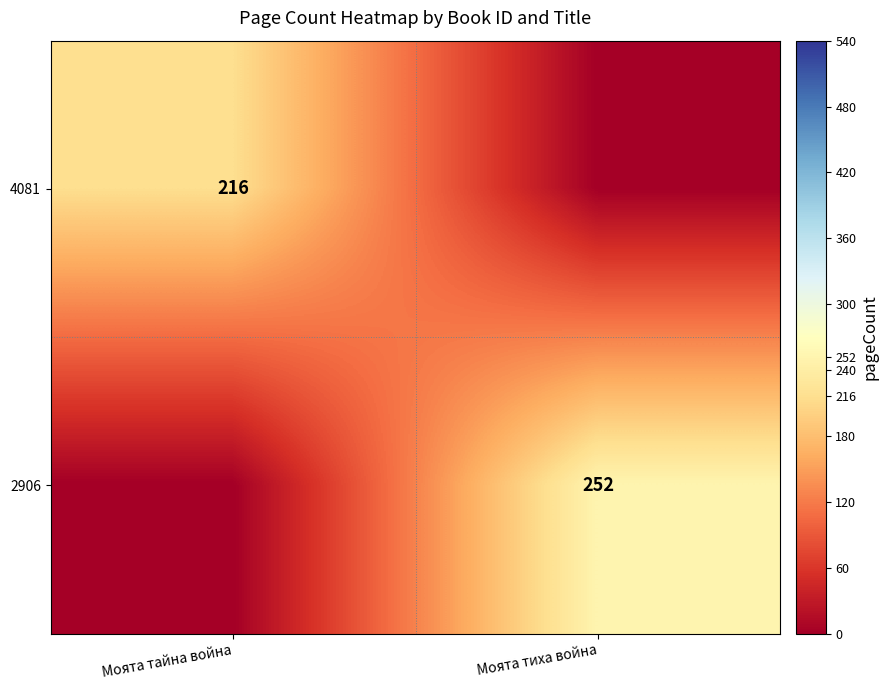

Is the value of 4081 at Моята тайна война greater than the value of 2906 at Моята тиха война?

No